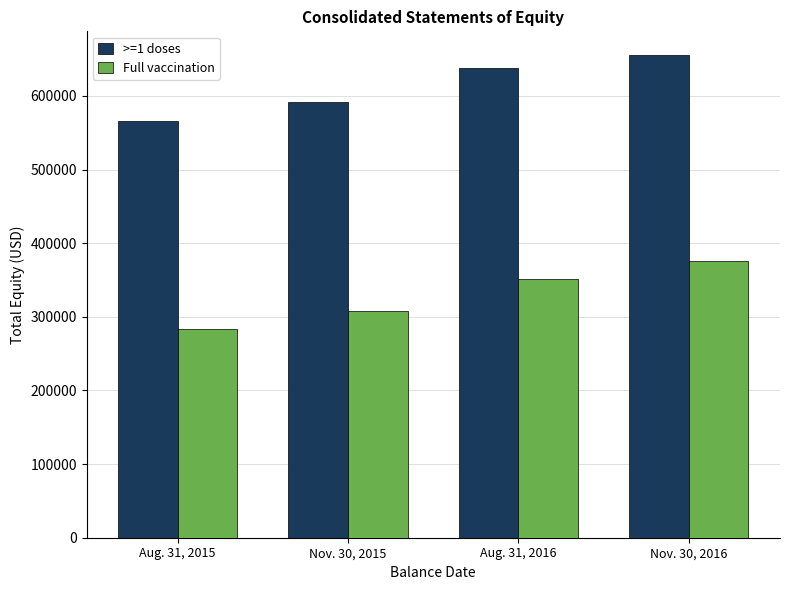

At which label is Full vaccination closest to 329770?

Aug. 31, 2016